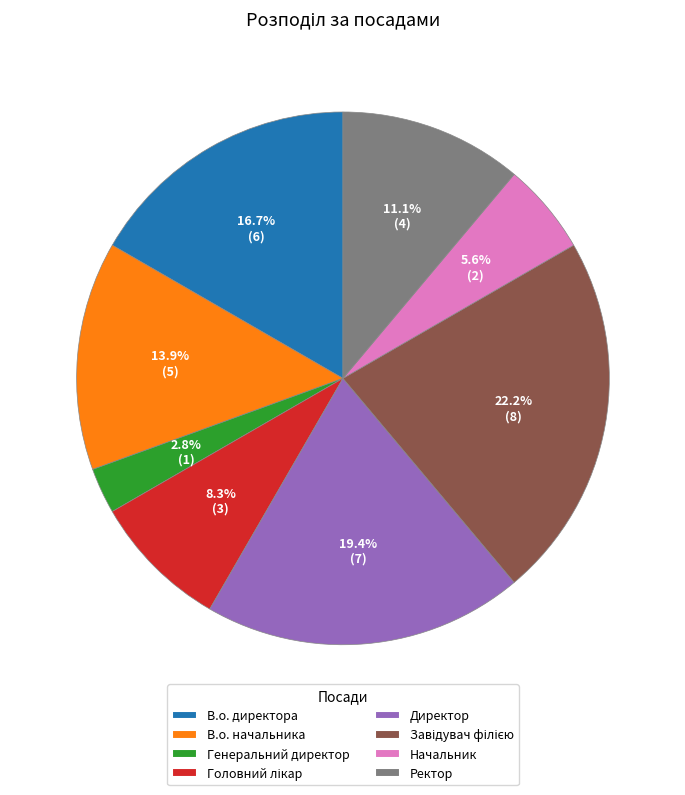

To the nearest percent, what percentage of the pie is Ректор?

11%